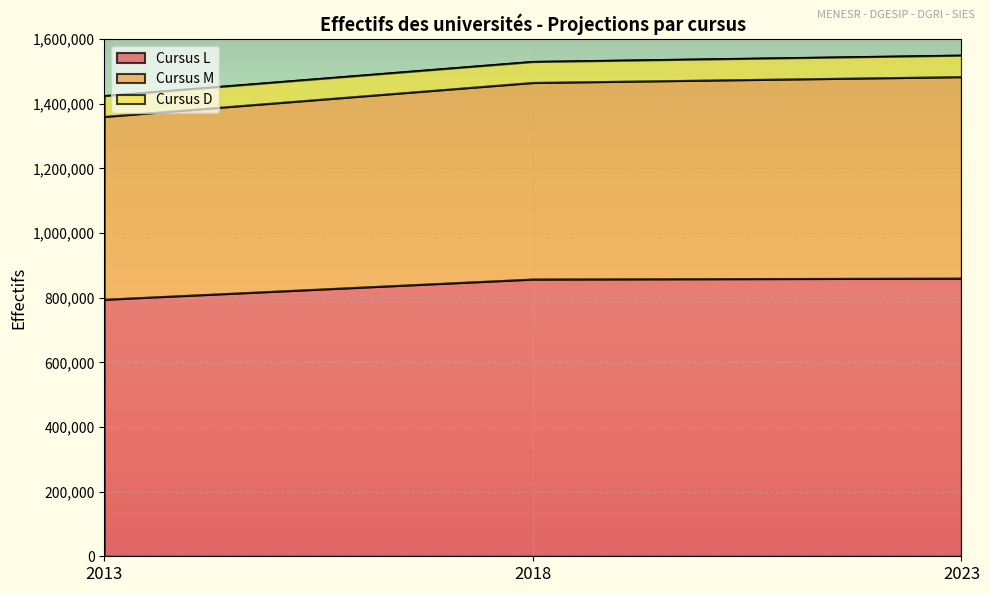

Which series has the widest spread of values?

Cursus M